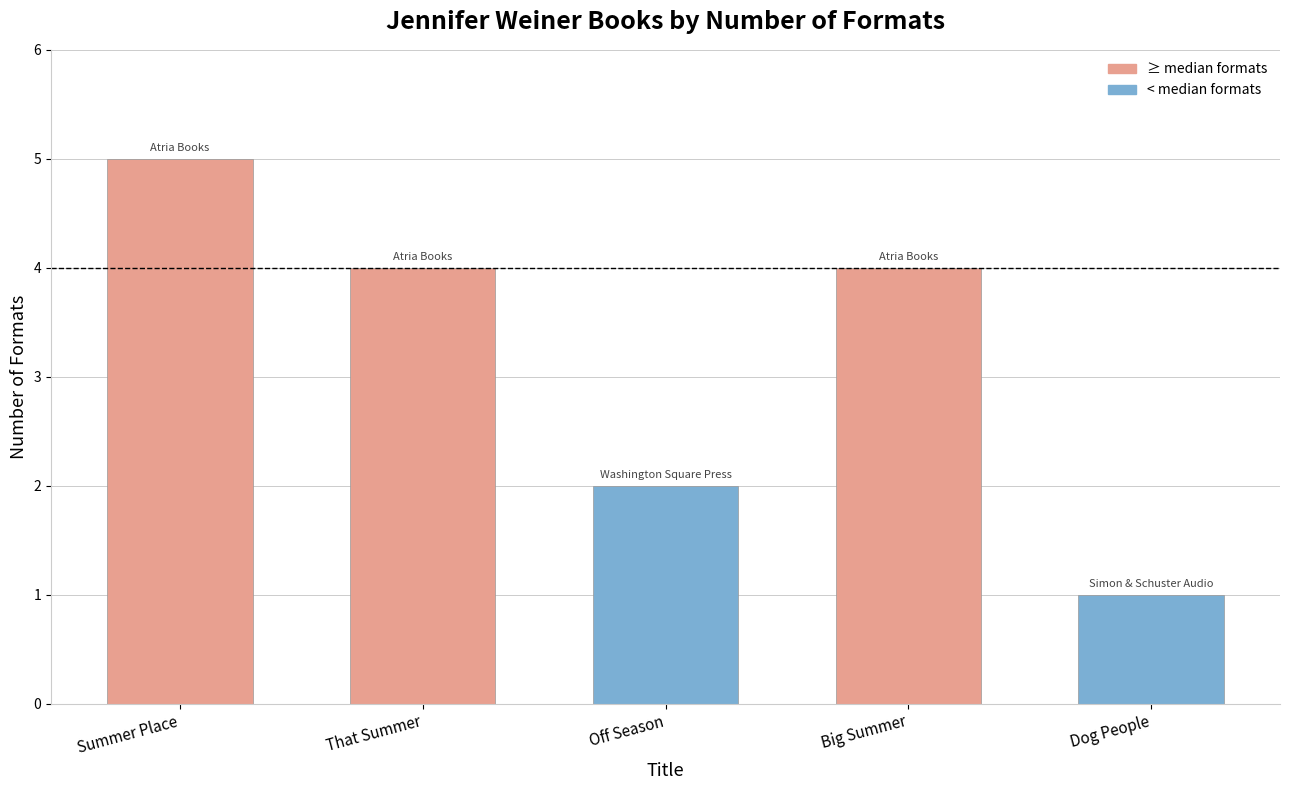

Between Dog People and Big Summer, which is larger?

Big Summer